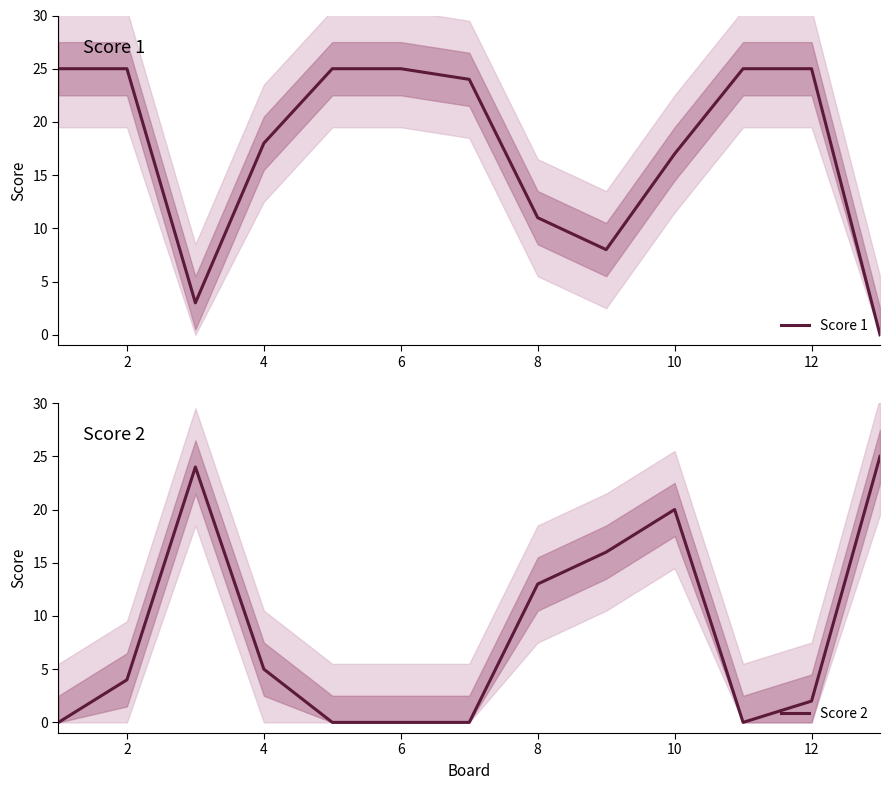

True or false: Score 2 has a value of 3 at 12.

False